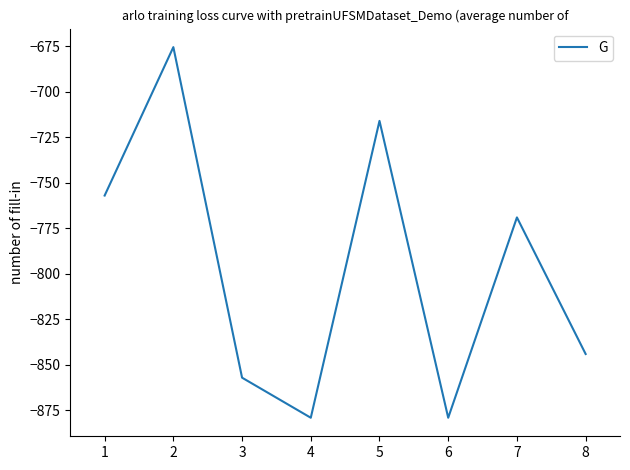

What is the minimum value shown in the chart?

-879.0